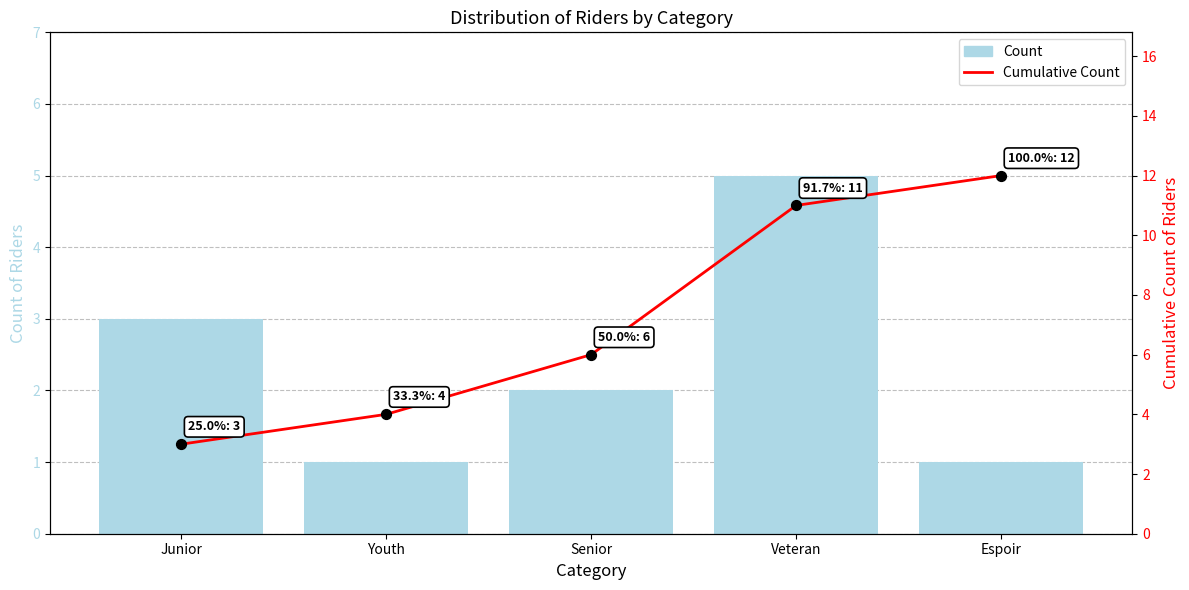

Is the value of Cumulative Count at Veteran greater than the value of Count at Senior?

Yes